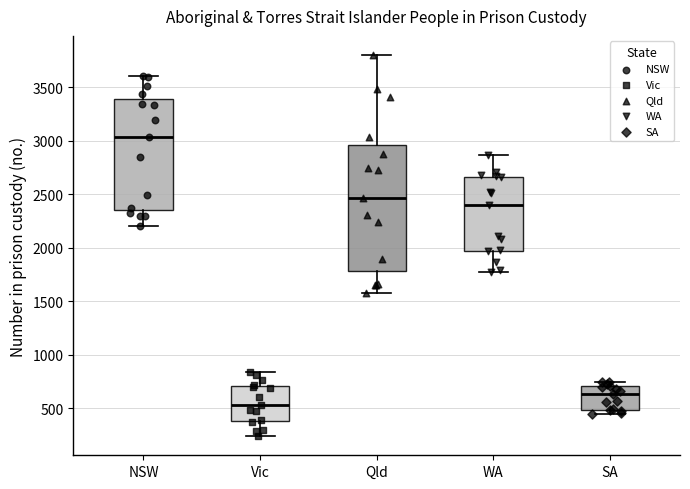

Where does the upper whisker of the box for NSW end on the y-axis? The values are not printed on the chart, so give them approximately, as read against the axis.

3600